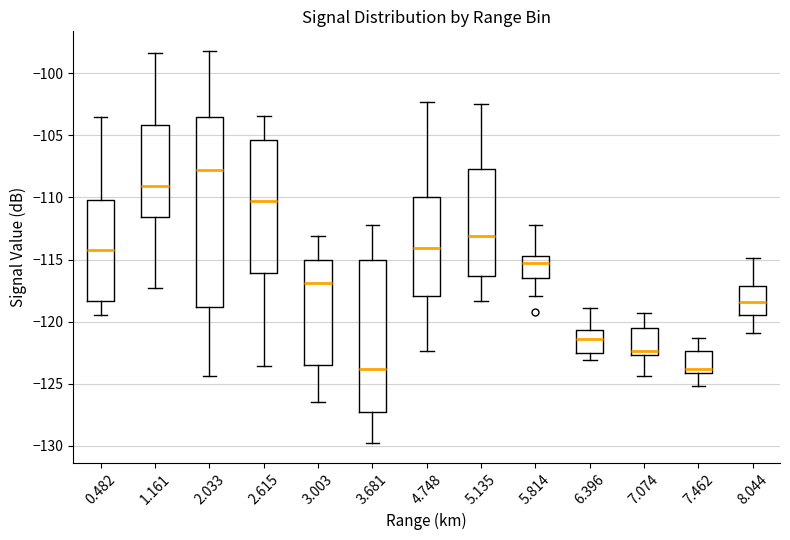

Which box has the highest median line?

2.033